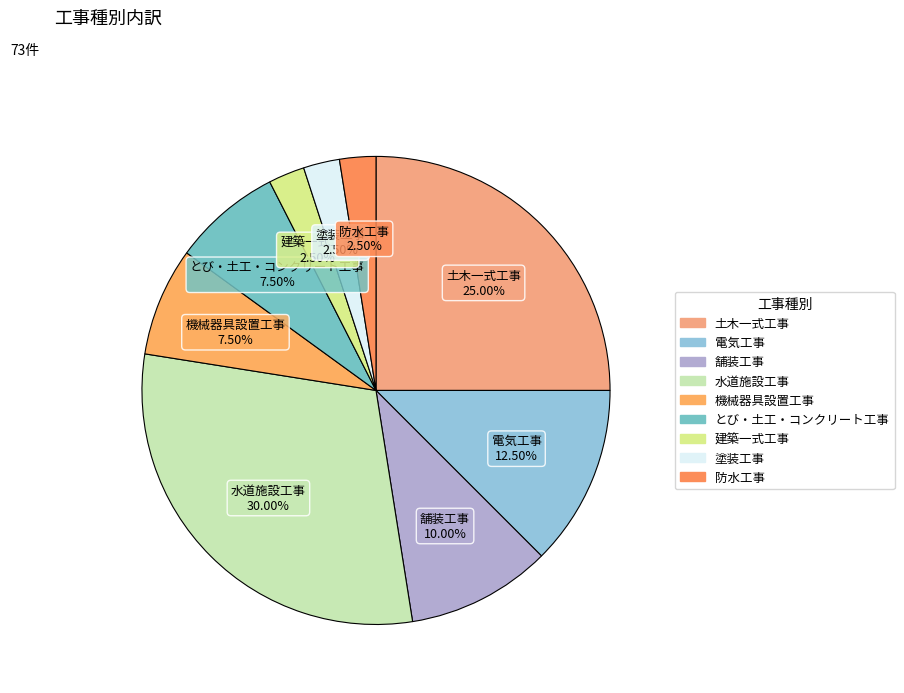

To the nearest percent, what is the combined percentage of 防水工事 and 電気工事?

15%